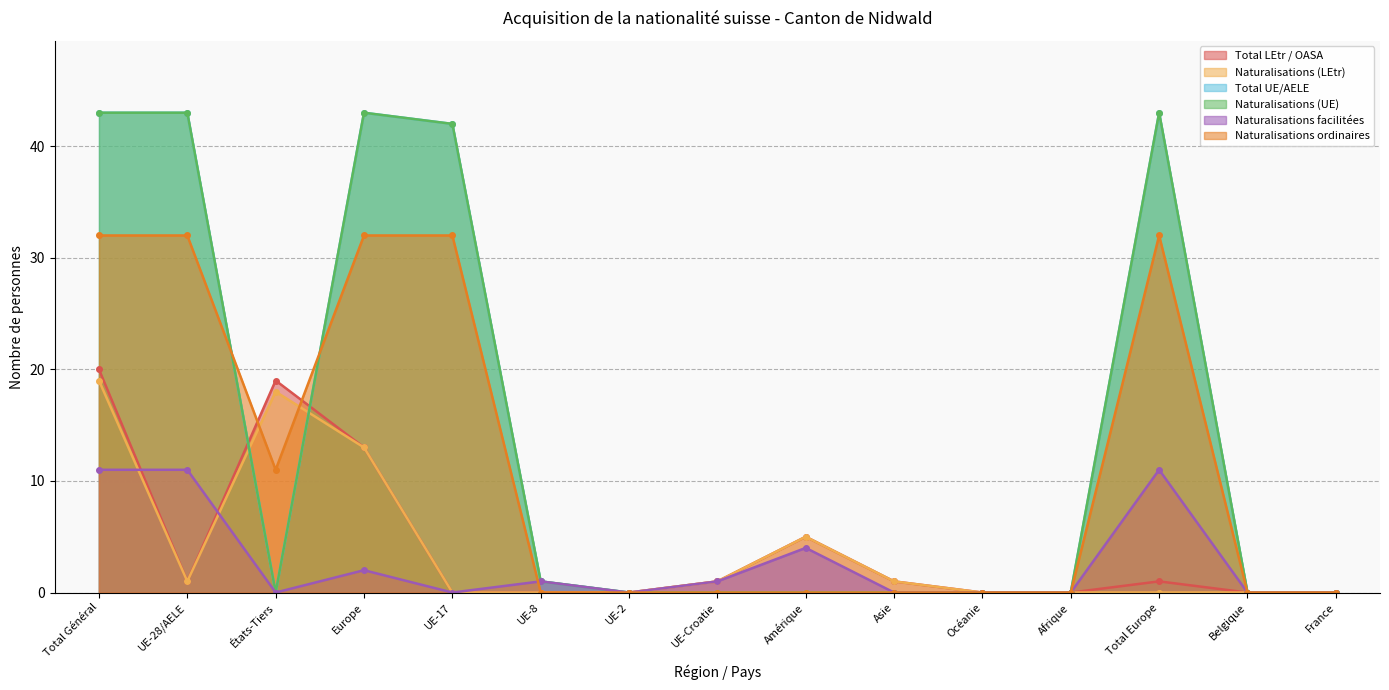

What is the maximum value for Total LEtr / OASA?

20